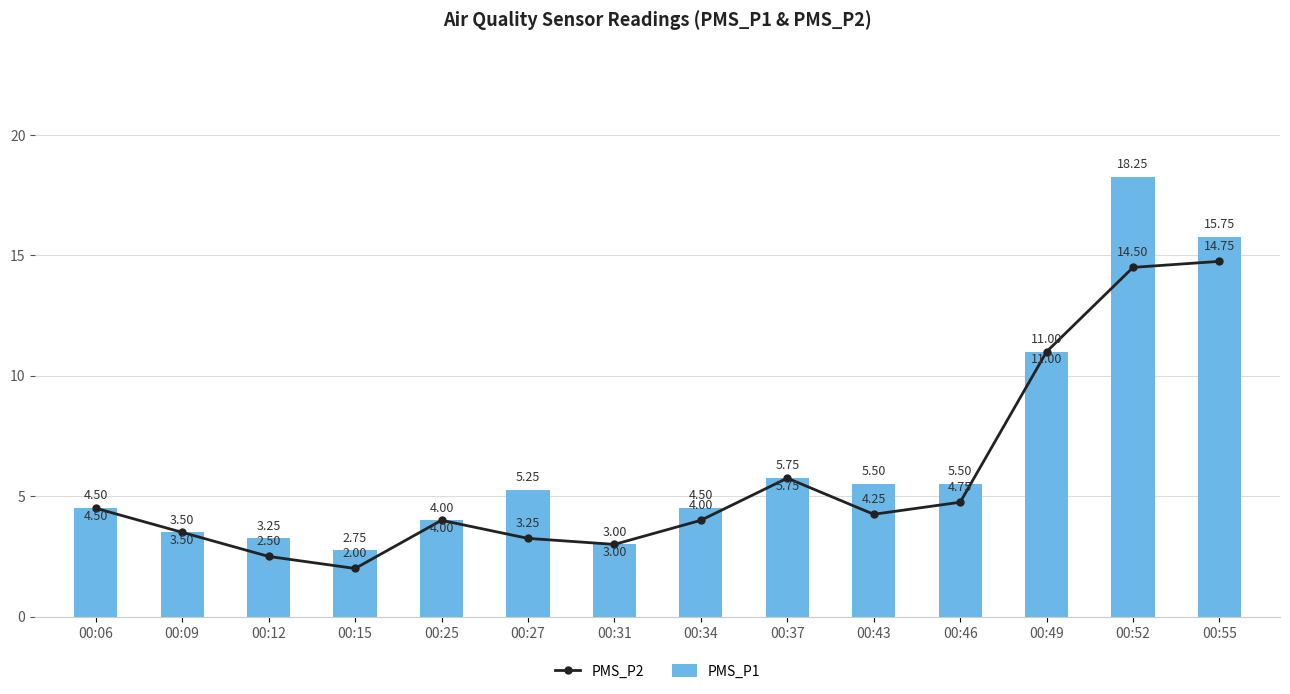

How many series are shown in this chart?

2